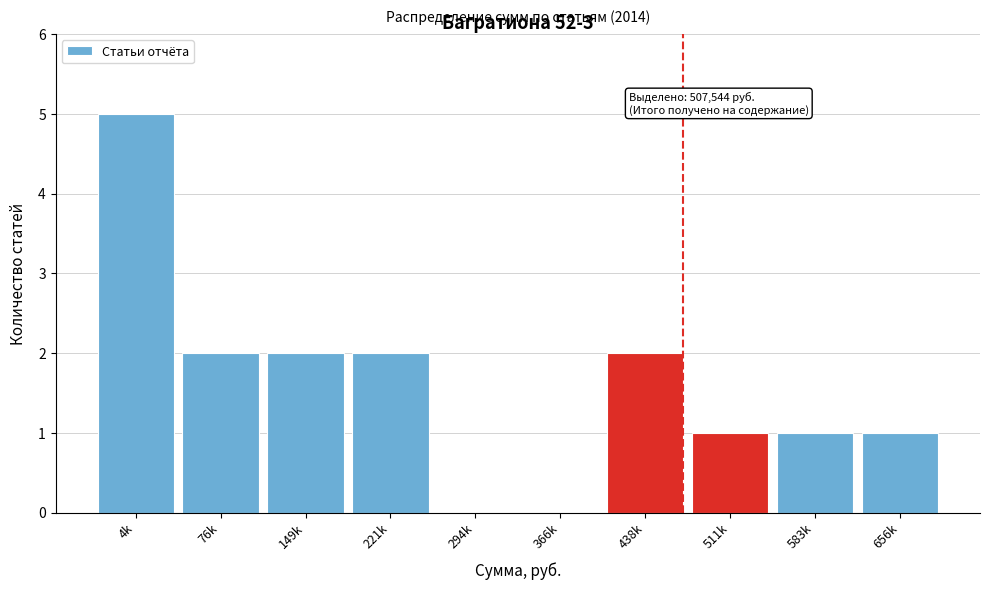

Reading left to right, extract all data points from this chart.

4k=5	76k=2	149k=2	221k=2	294k=0	366k=0	438k=2	511k=1	583k=1	656k=1